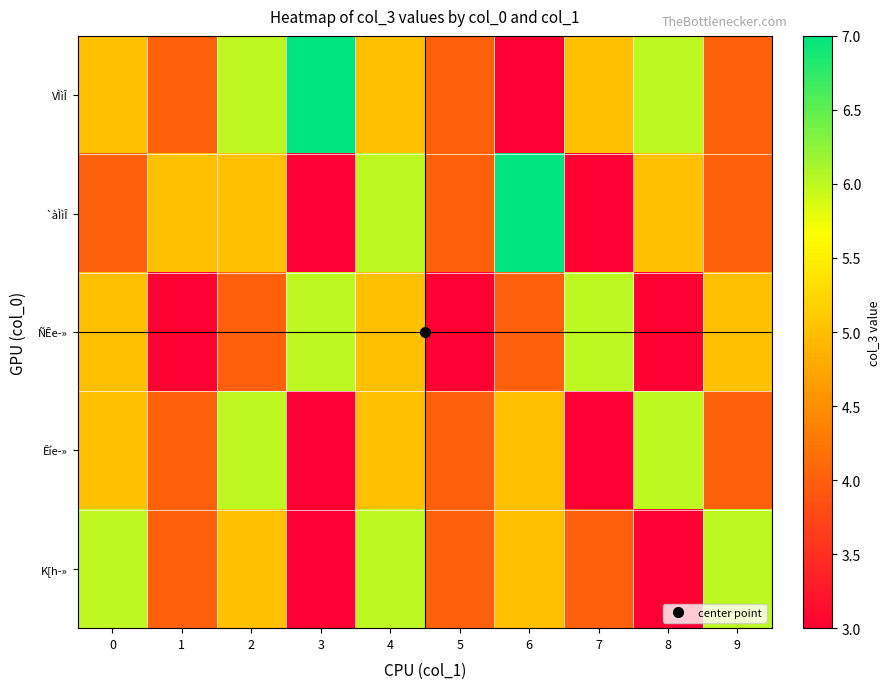

Which label corresponds to the largest value in the chart?

3